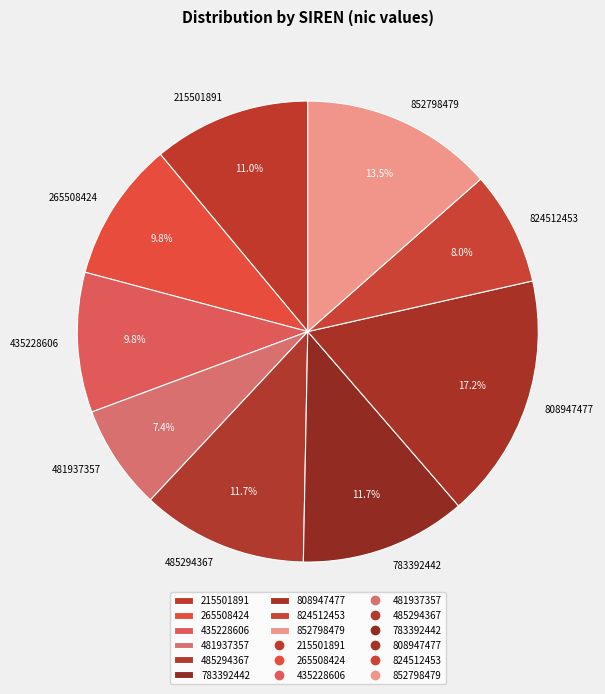

Which has a higher value, 215501891 or 808947477?

808947477